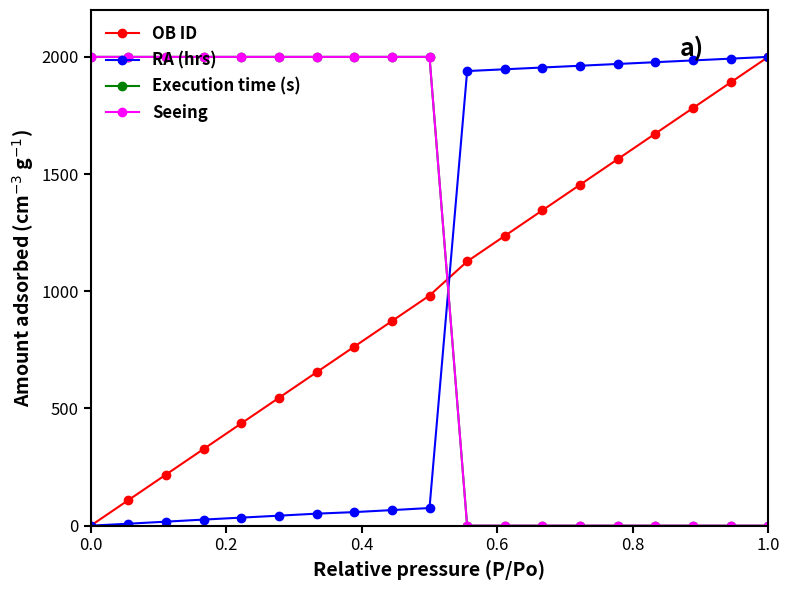

Does the chart have visible grid lines?

No